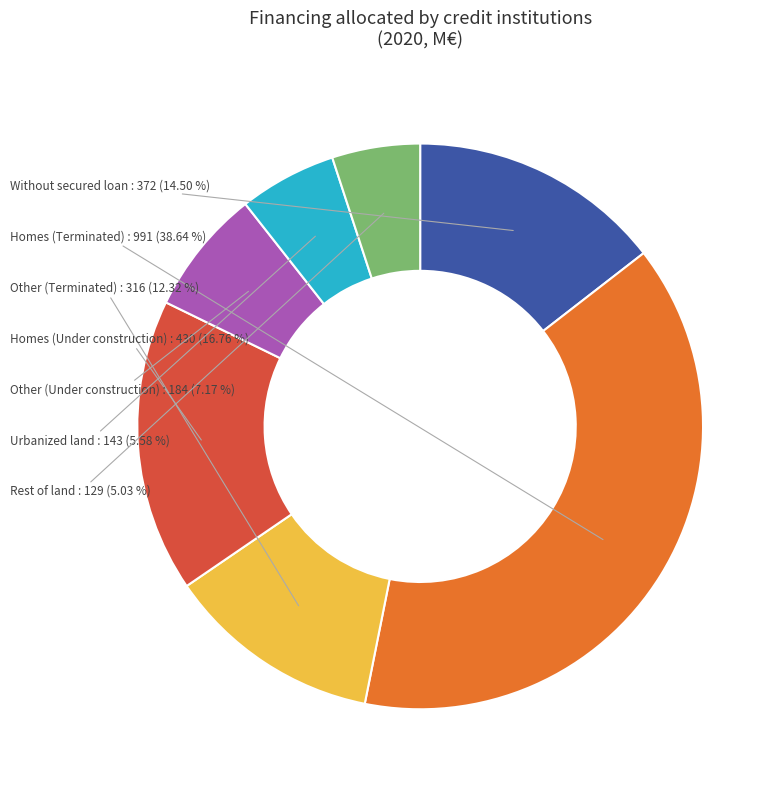

Is there any slice that represents more than half of the pie?

No